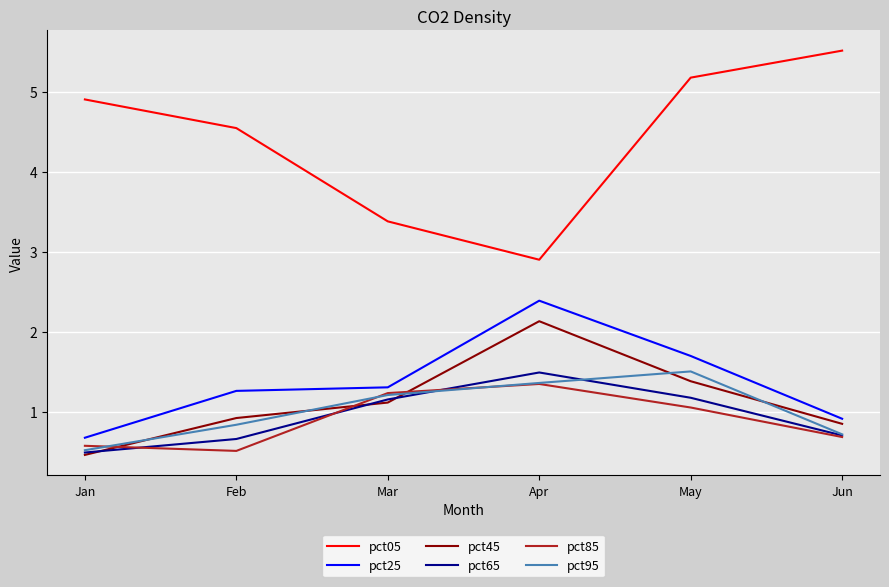

What is the minimum value for pct05?

2.9